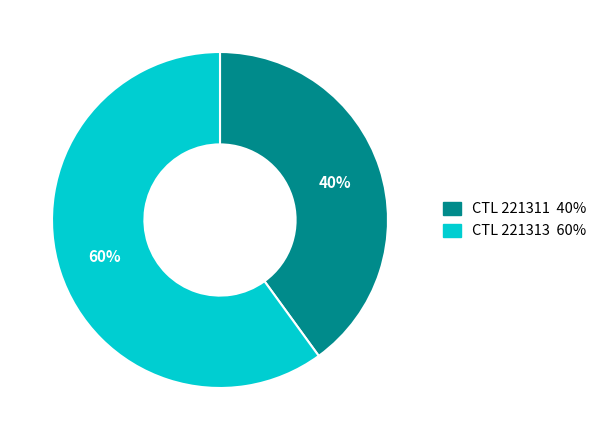

To the nearest percent, what is the difference between the largest and smallest slice percentages?

20%